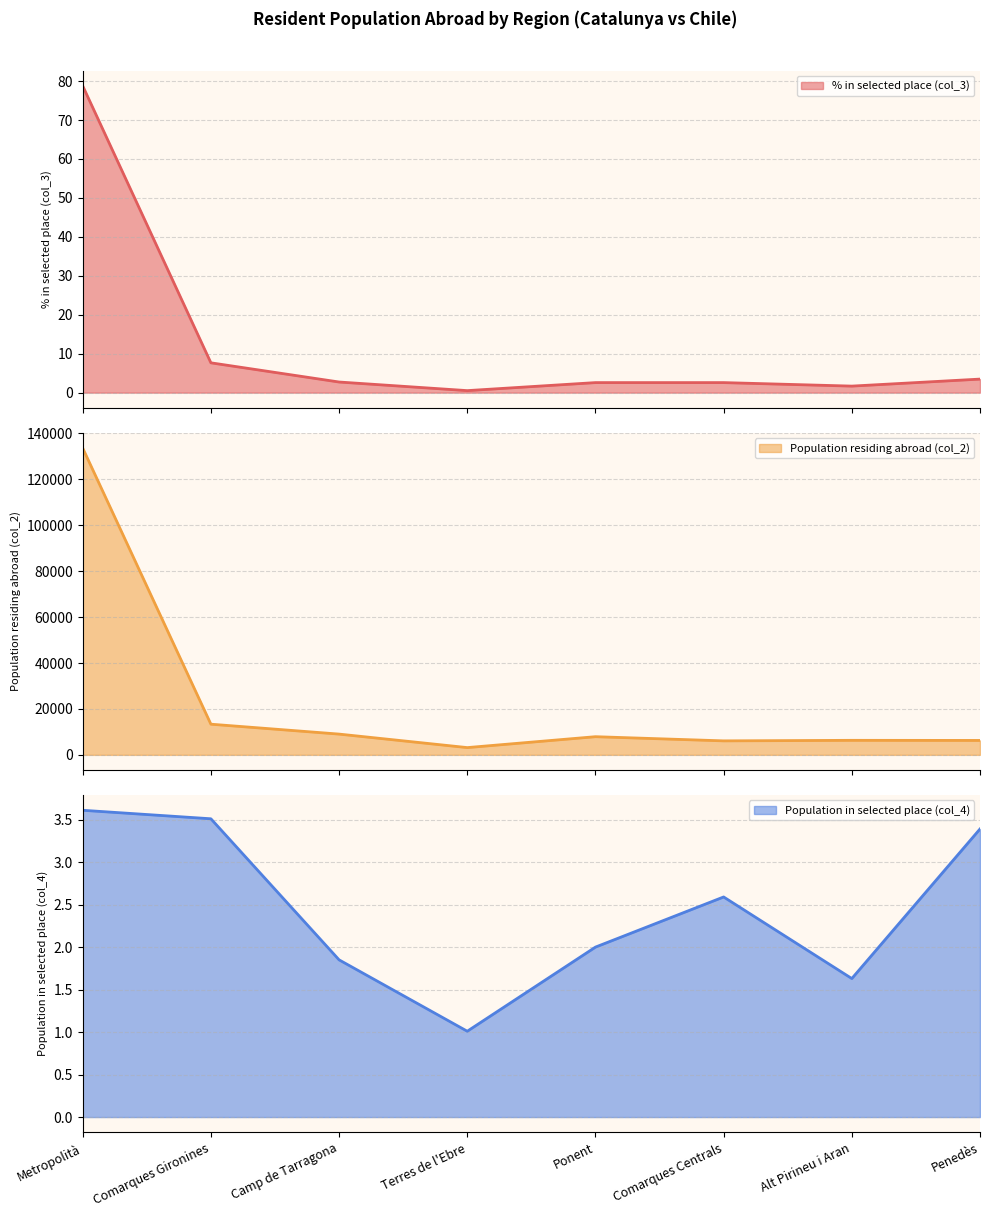

How many lines are shown in the chart?

3